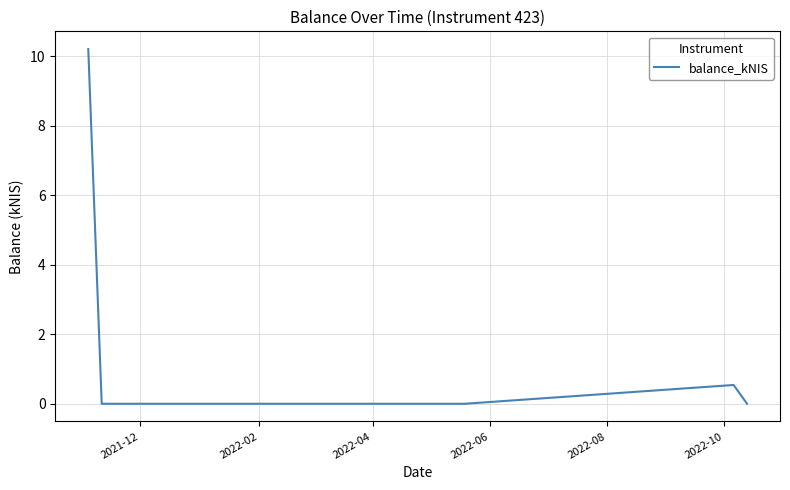

True or false: the data has more than 0 interior local peaks.

True